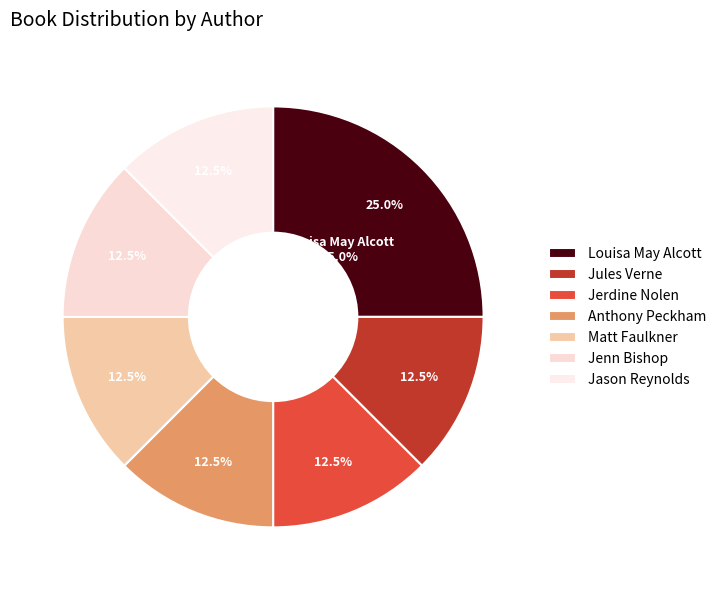

What portion of the pie excludes Jules Verne (1805938)?

87.5%